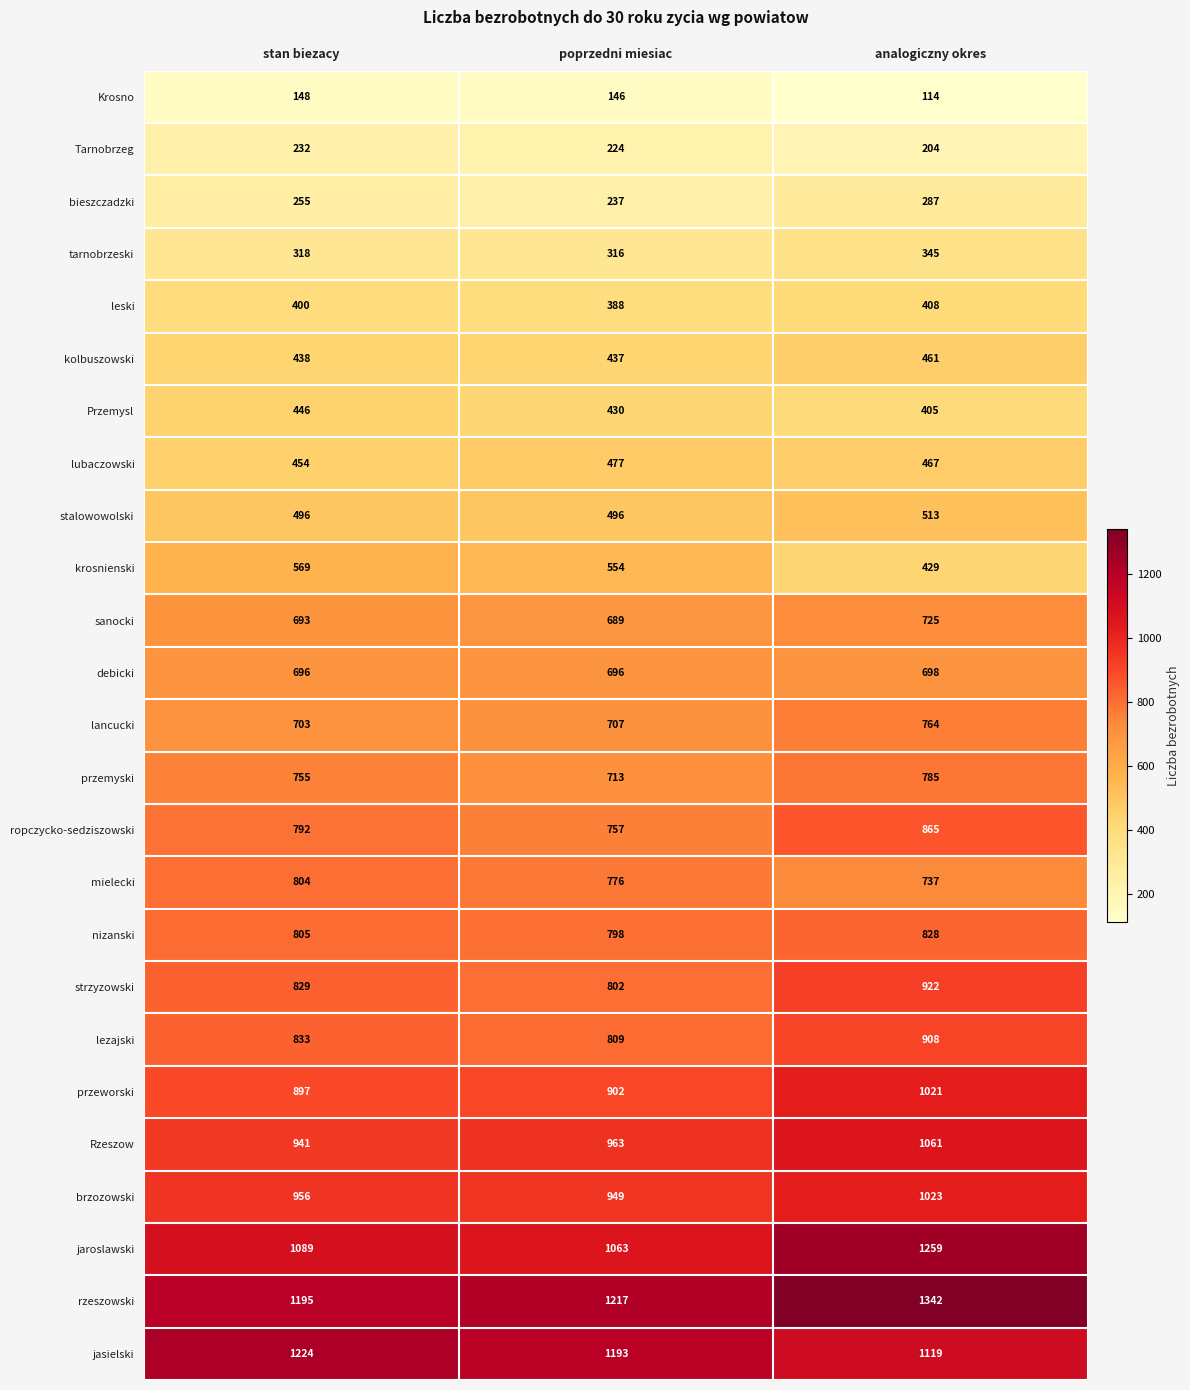

What is the sum of all mielecki values?

2317